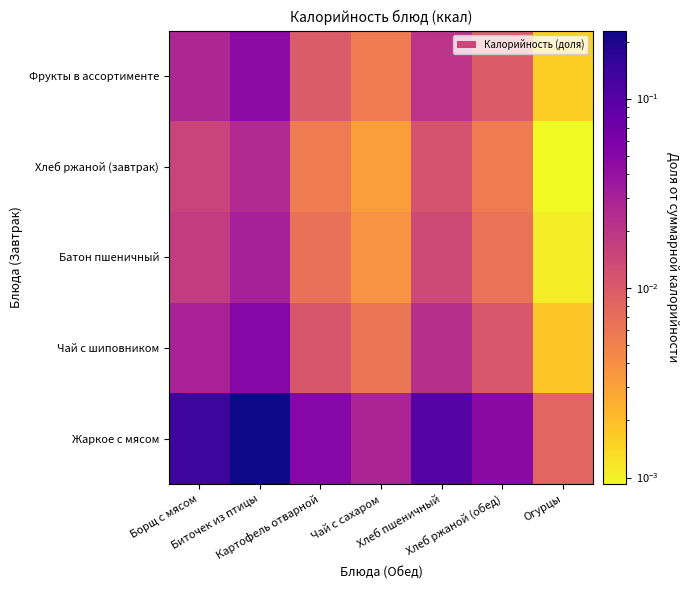

Which label corresponds to the largest value in the chart?

Биточек из птицы